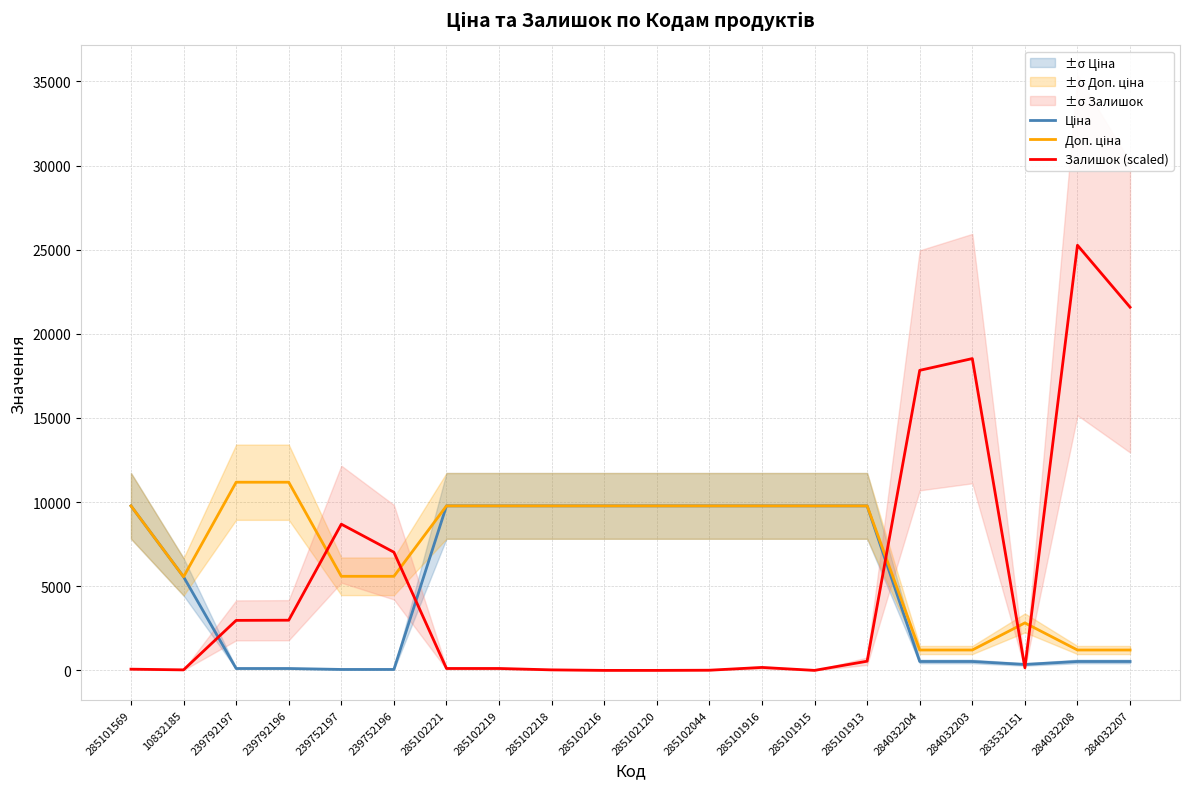

What is the total value across all series at 285101913?

20096.0